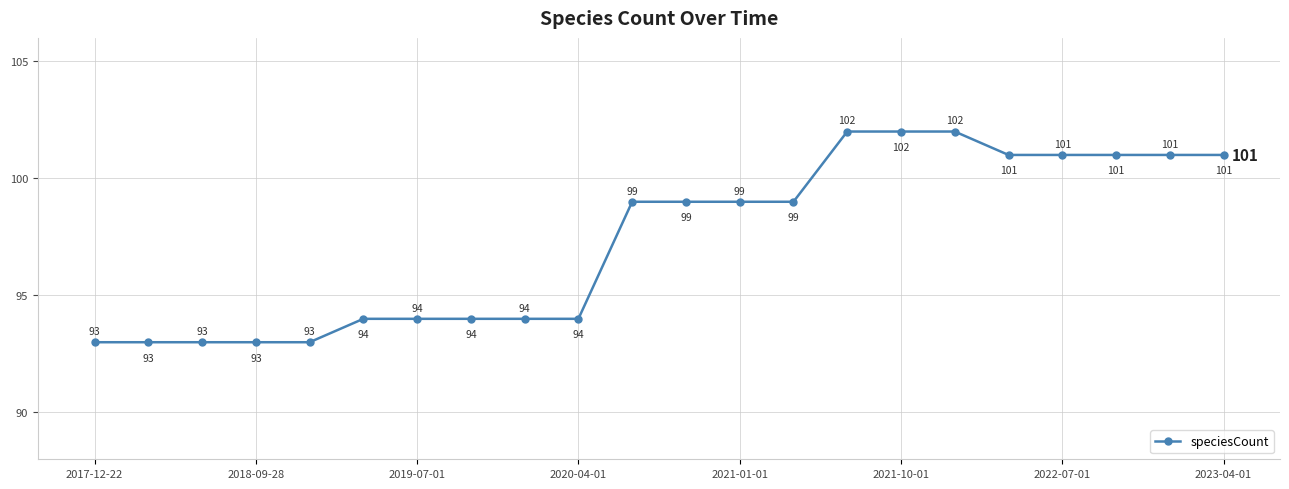

What is the minimum value shown in the chart?

93